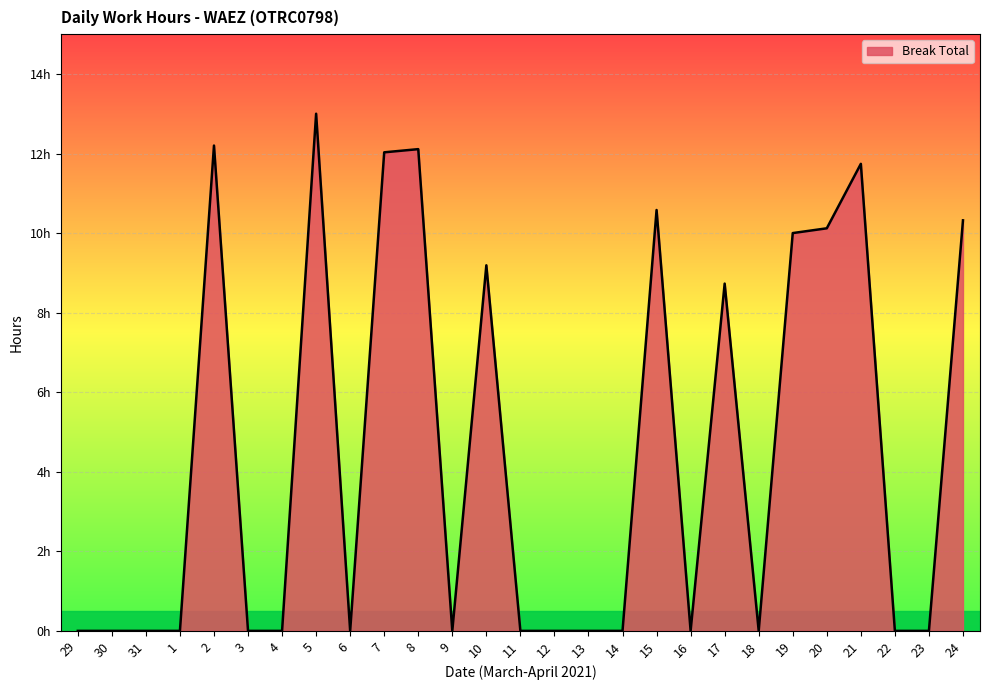

Rank the categories by value from lowest to highest.

29, 30, 31, 1, 3, 4, 6, 9, 11, 12, 13, 14, 16, 18, 22, 23, 17, 10, 19, 20, 24, 15, 21, 7, 8, 2, 5